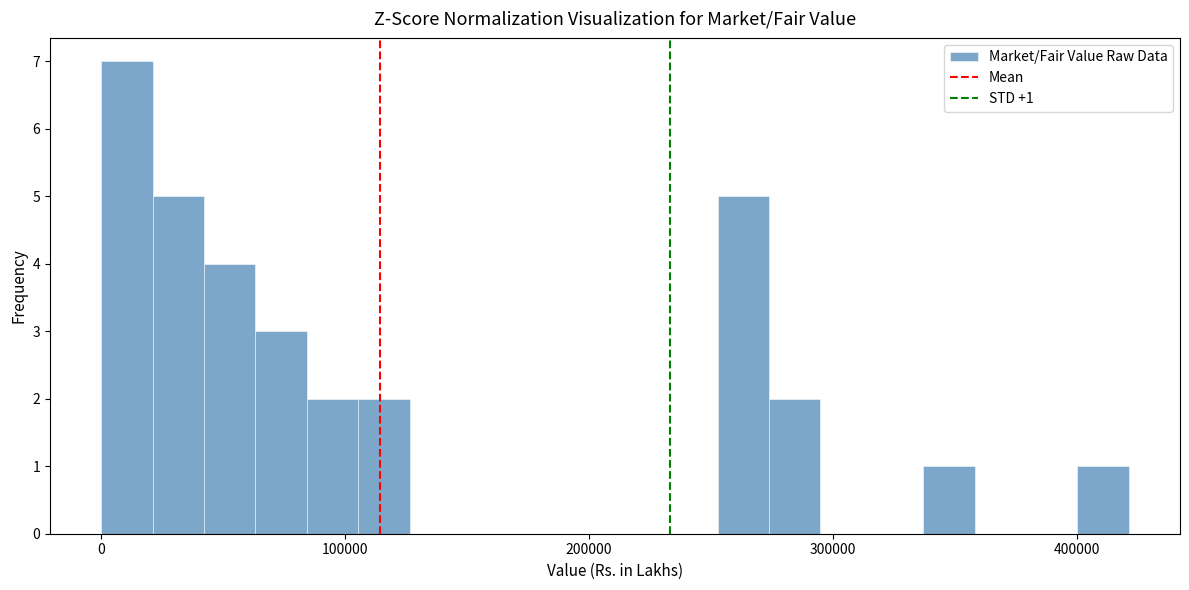

Around what value on the x-axis is the tallest bar? Give the approximate position of its centre, as read against the axis.

10000